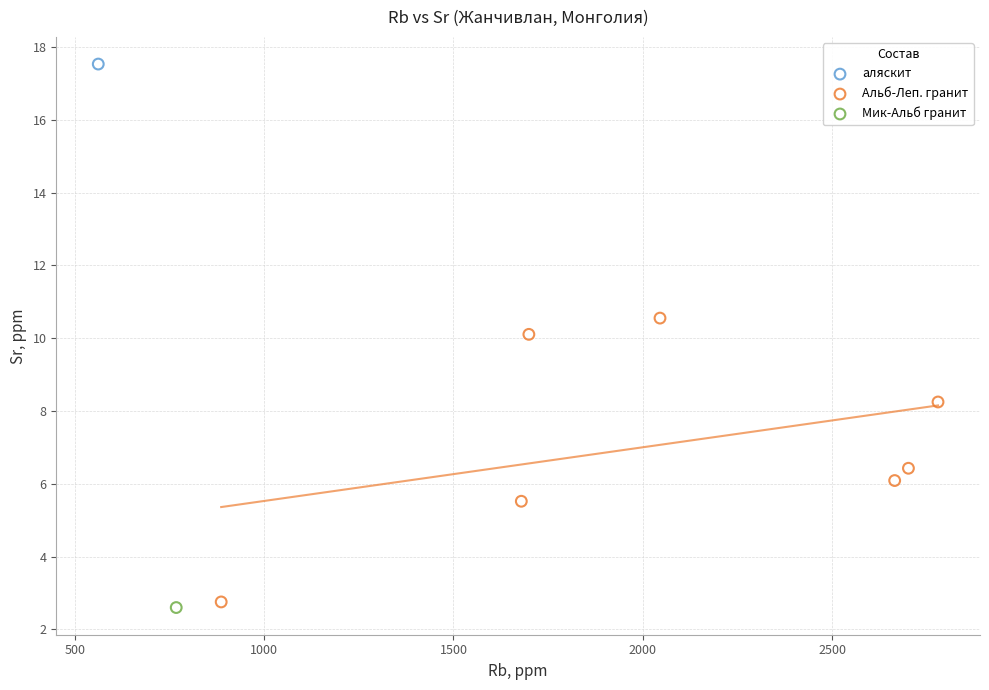

What are all the series names shown in the legend?

аляскит, Альб-Леп. гранит, Мик-Альб гранит